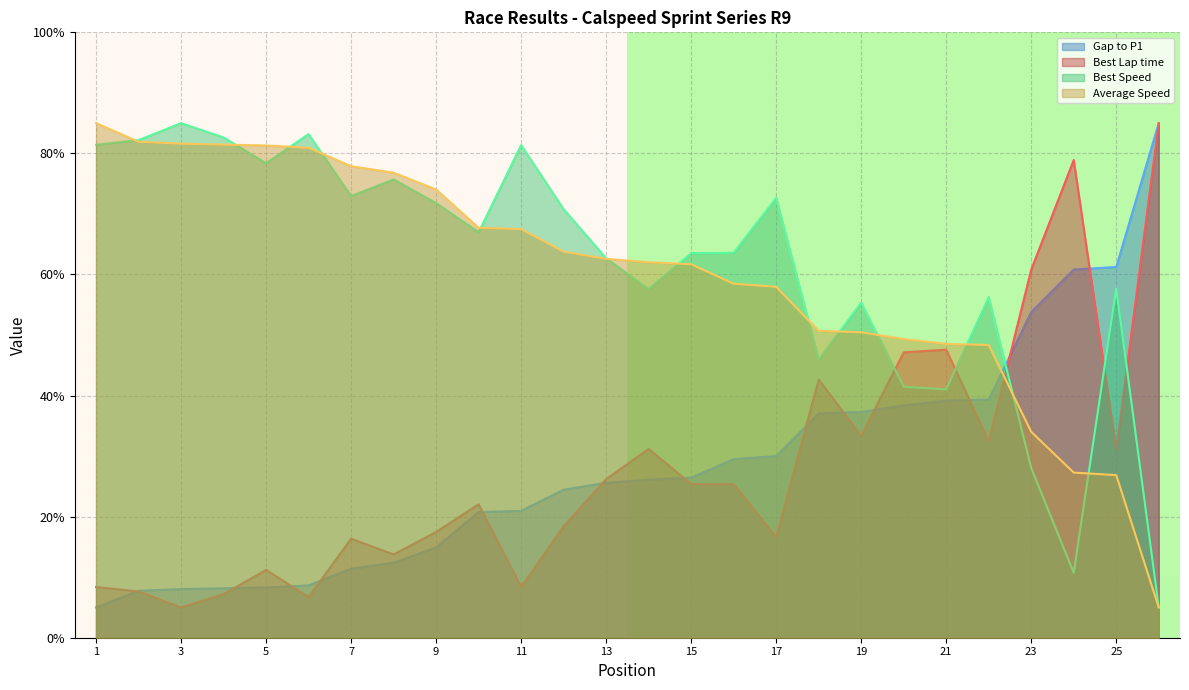

Is it true that Best Lap time equals 85.0 at Christian Aguiar?

True